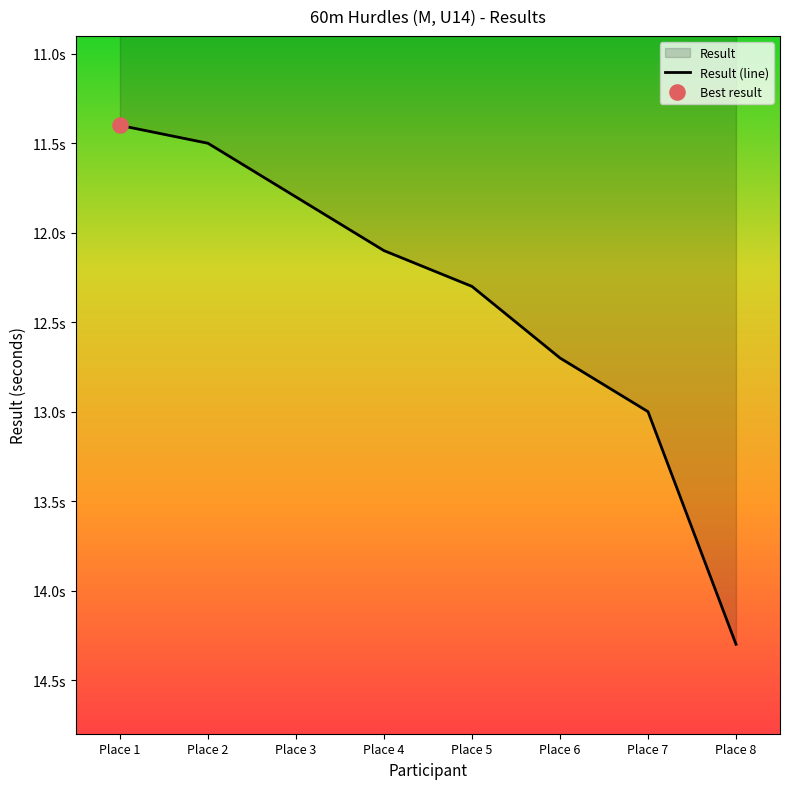

What is the ratio of the value at Place 1 to the value at Place 6?

0.9